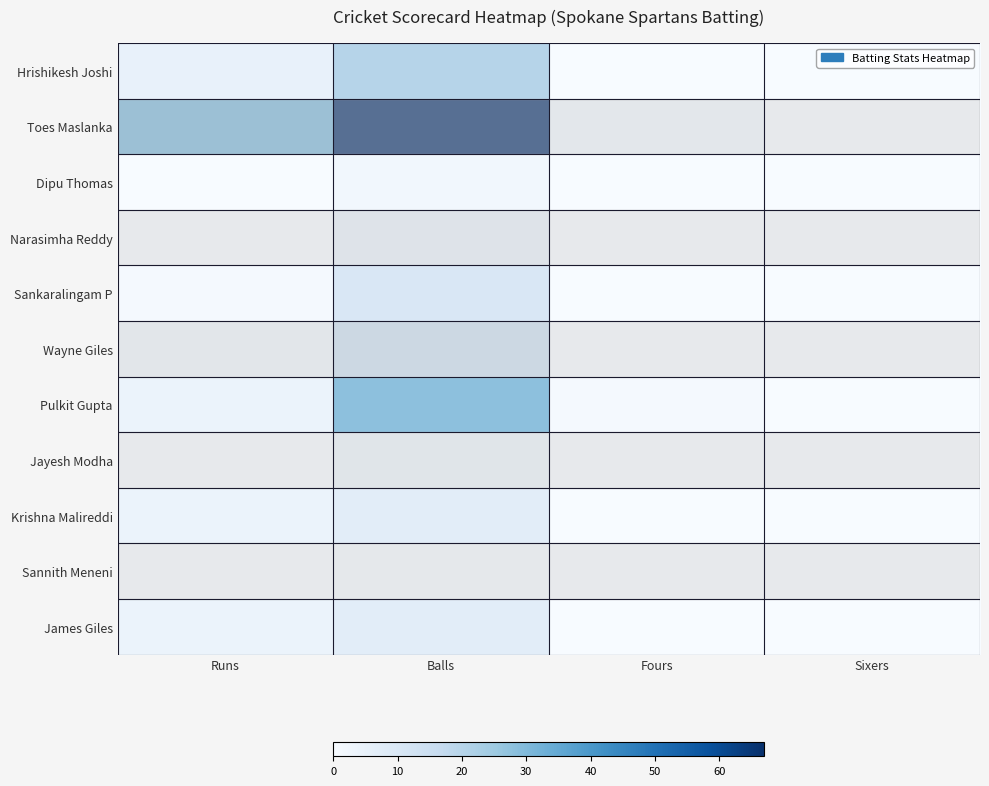

What is the greatest value displayed?

67